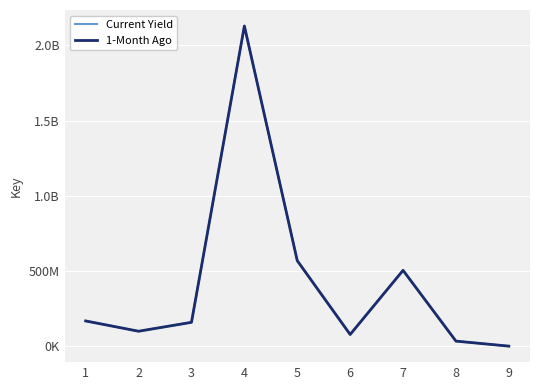

At which category is the sum across all series the highest?

4